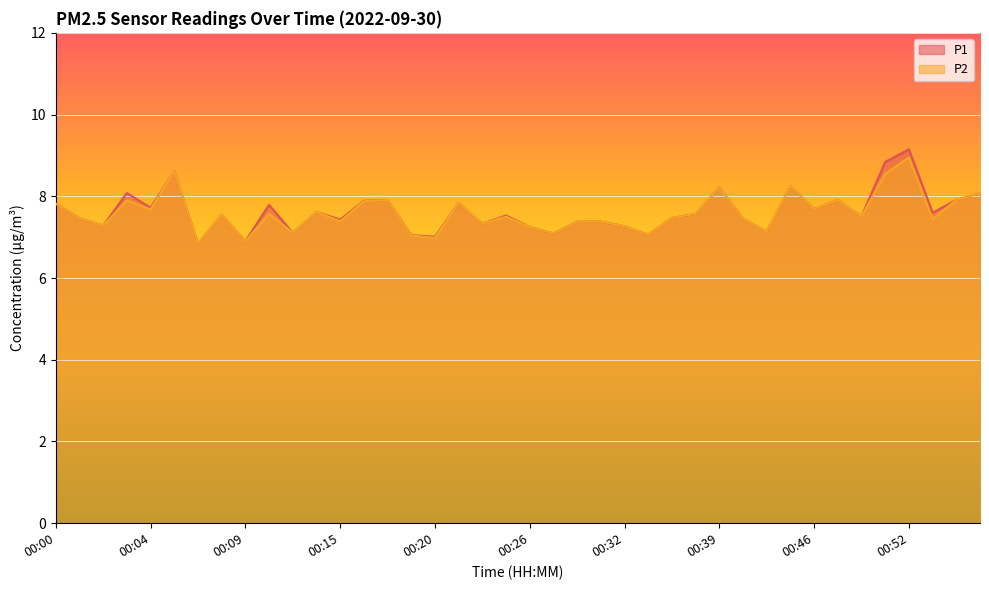

What is the total value across all series at 00:11?

15.4